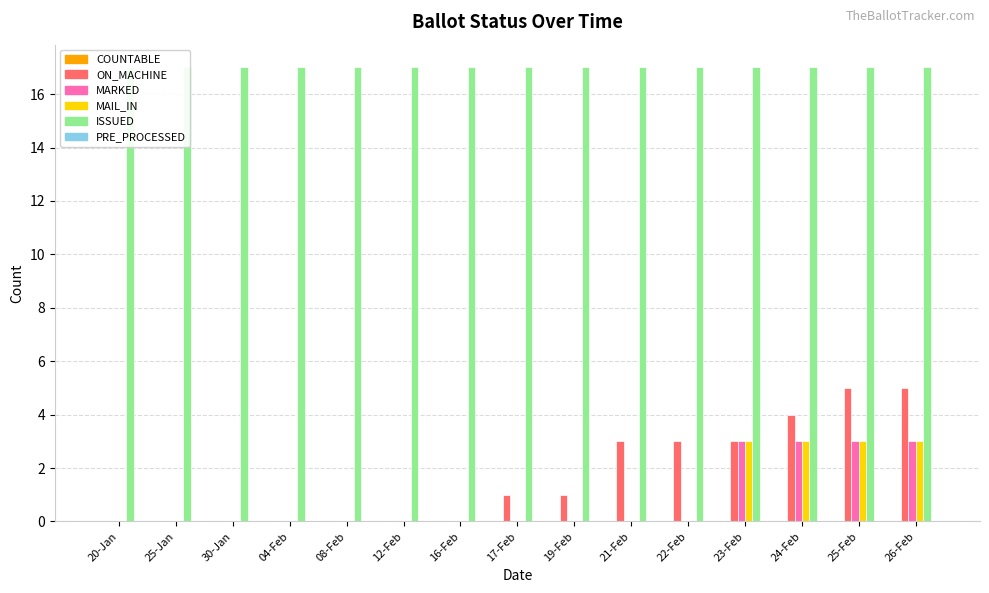

What is the label of the 14th bar from the right?

25-Jan